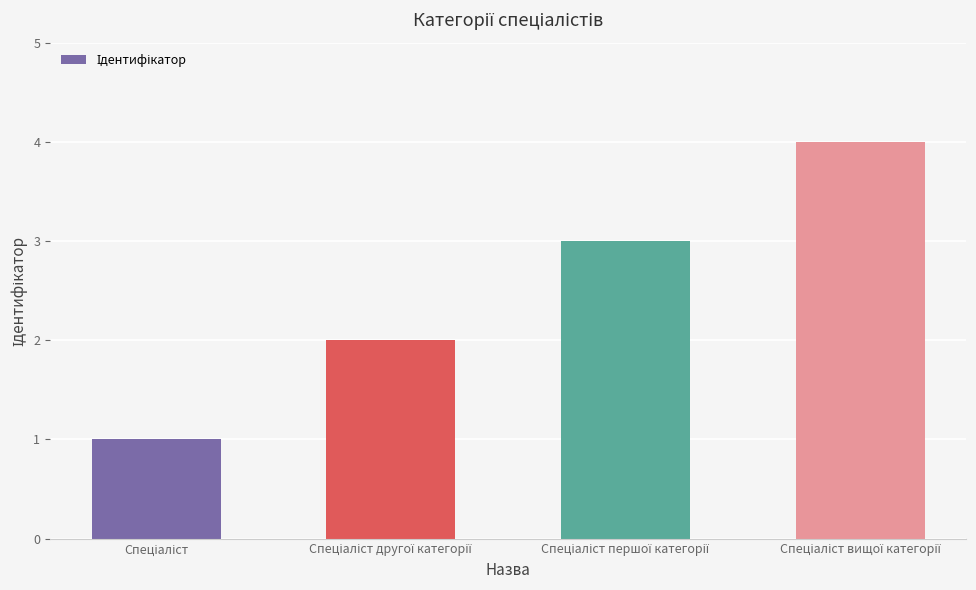

How many values are below 3?

2